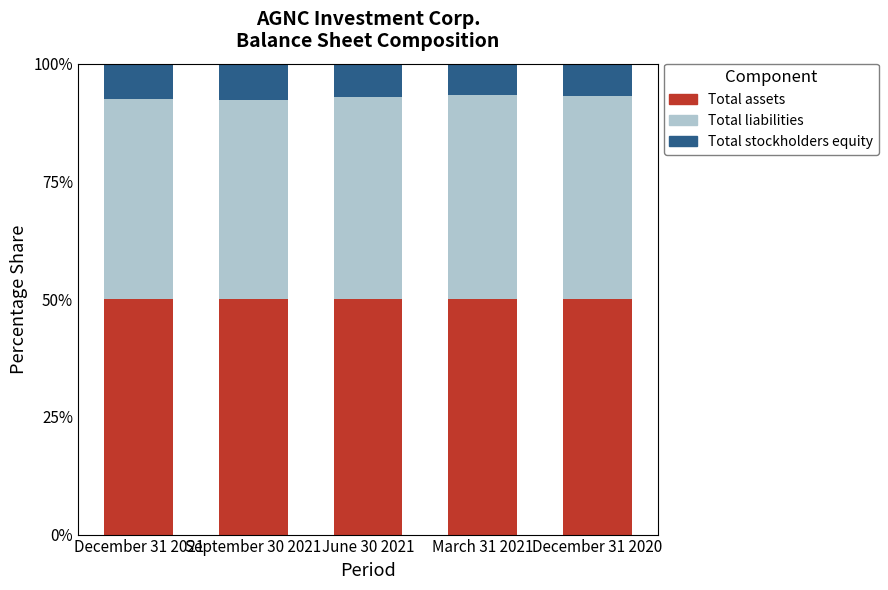

What is the sum of the Total assets values at September 30 2021 and March 31 2021?

100.0